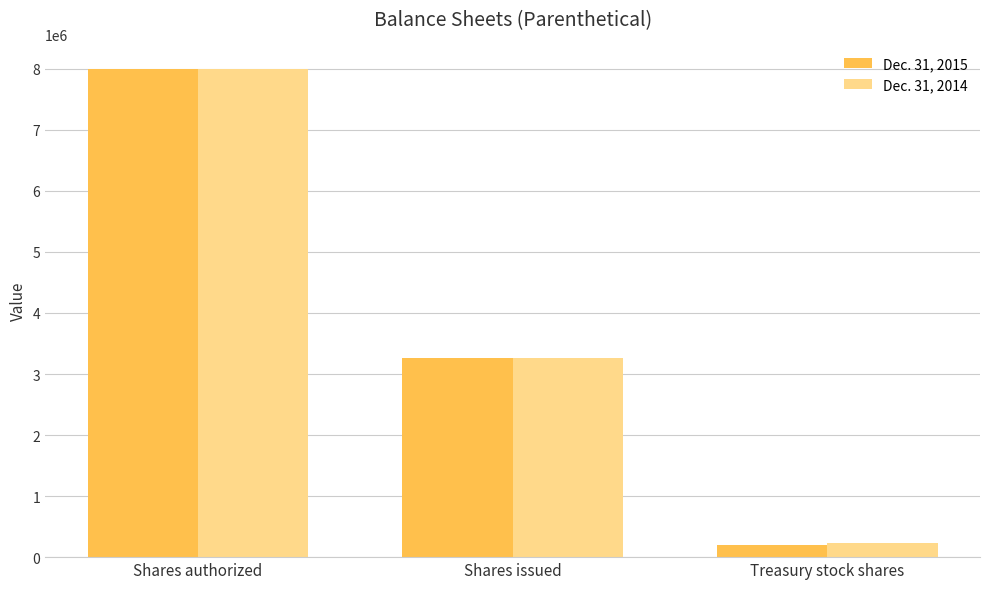

Rank the categories by Dec. 31, 2015 value from lowest to highest.

Treasury stock shares, Shares issued, Shares authorized